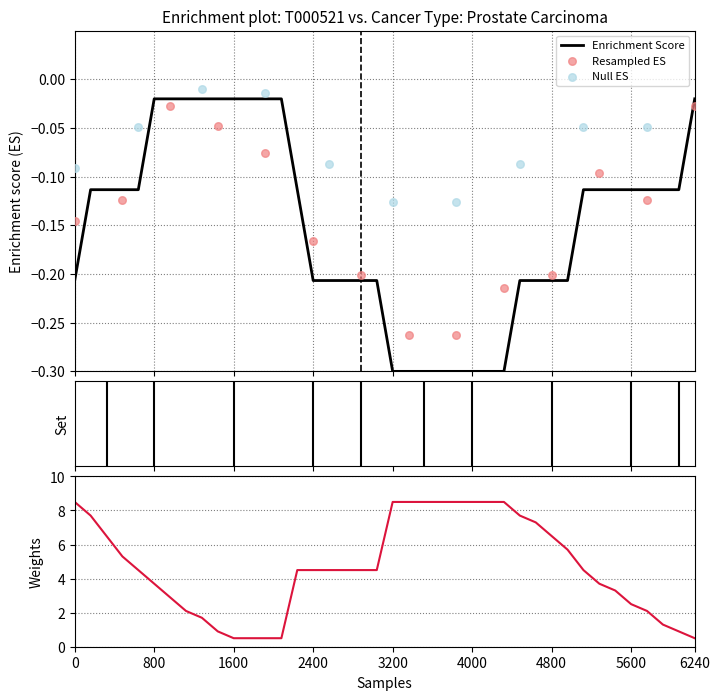

Which series contains the lowest Y value?

Enrichment Score